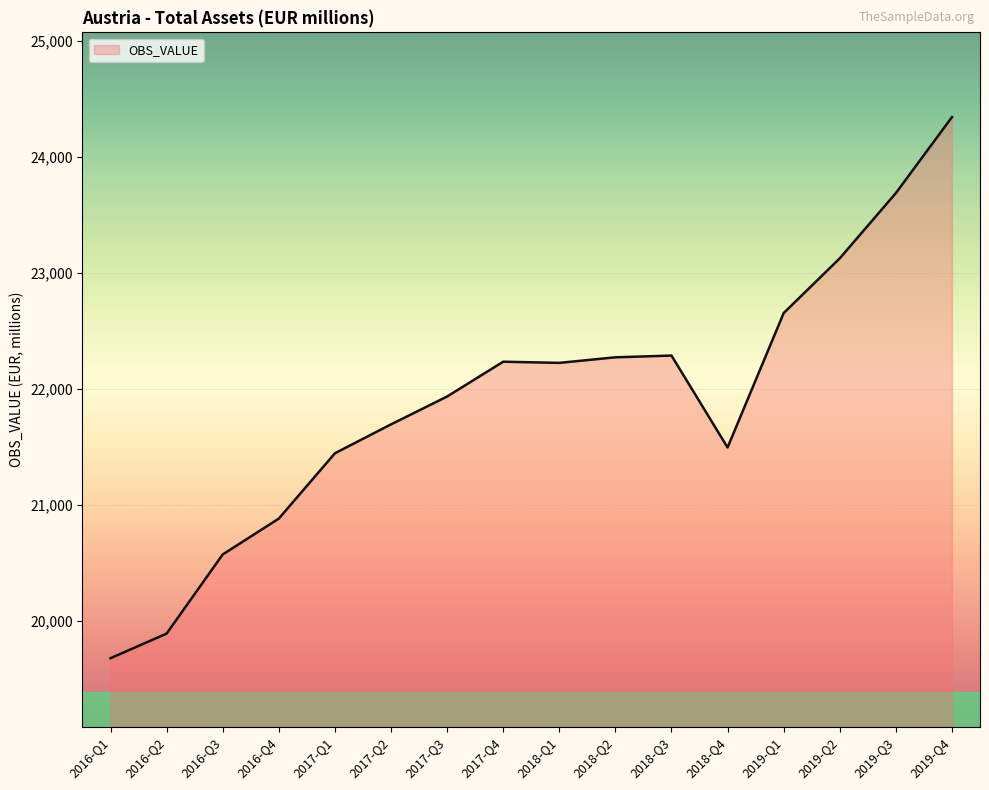

True or false: there are more than 0 points higher than both neighbors.

True